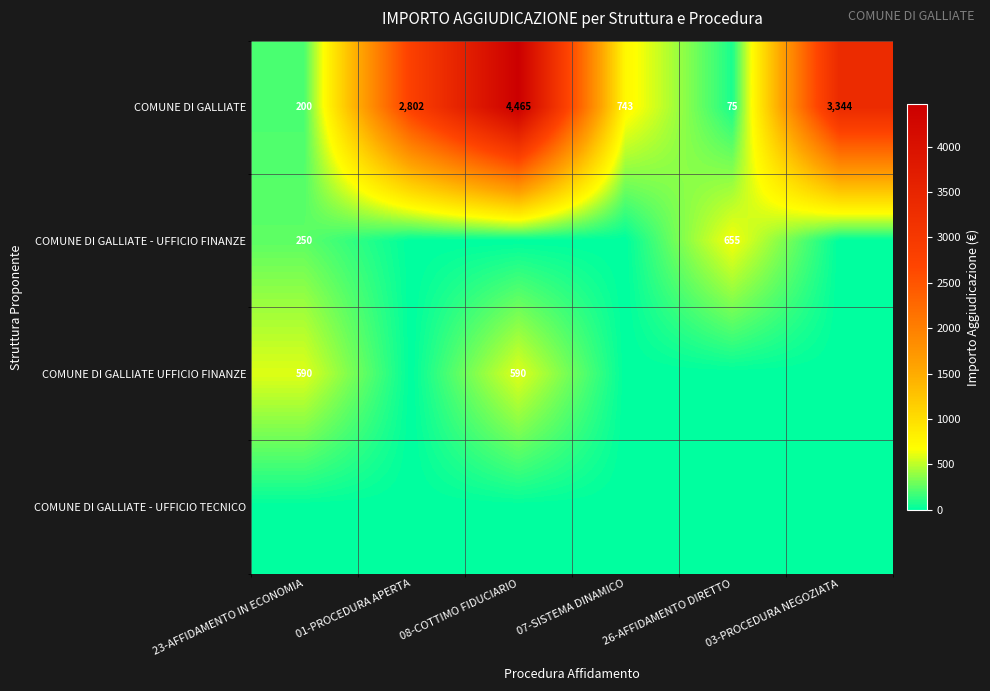

At which category is the sum across all series the highest?

08-COTTIMO FIDUCIARIO